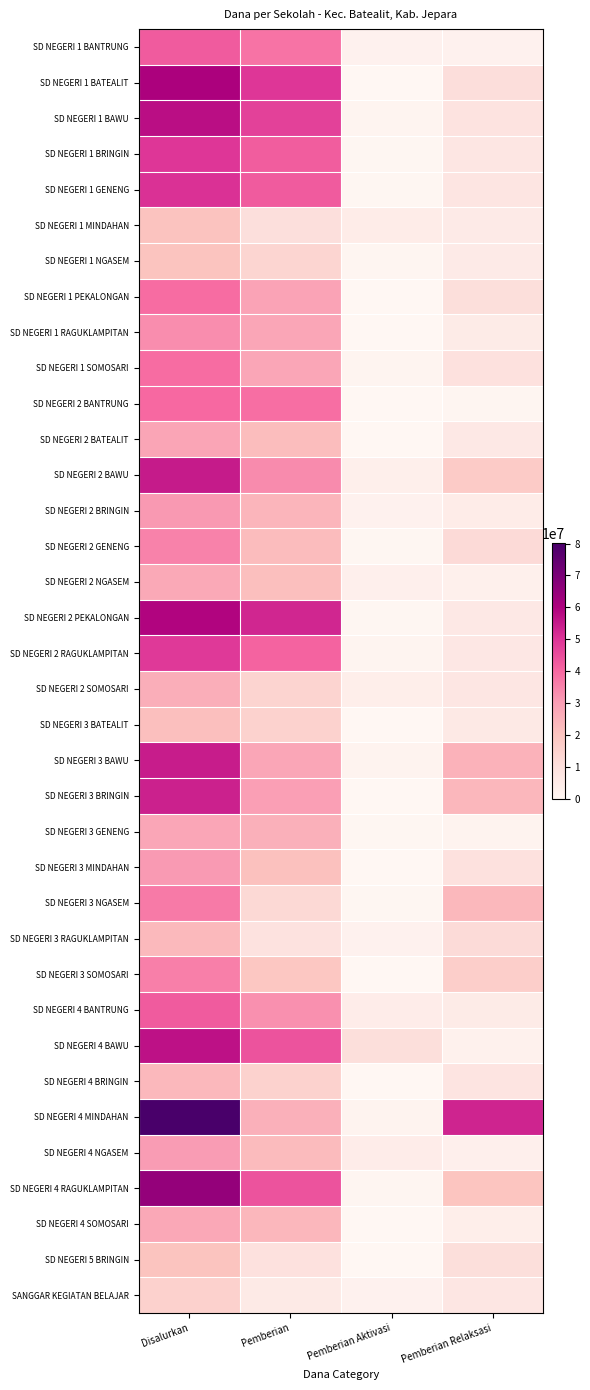

Reading left to right, list all the values displayed in this chart.

SD NEGERI 1 BANTRUNG: Disalurkan=42525000	Pemberian=38025000	Pemberian Aktivasi=2250000	Pemberian Relaksasi=2250000
SD NEGERI 1 BATEALIT: Disalurkan=60300000	Pemberian=49500000	Pemberian Aktivasi=0	Pemberian Relaksasi=10800000
SD NEGERI 1 BAWU: Disalurkan=57375000	Pemberian=47475000	Pemberian Aktivasi=1350000	Pemberian Relaksasi=8550000
SD NEGERI 1 BRINGIN: Disalurkan=49725000	Pemberian=42075000	Pemberian Aktivasi=450000	Pemberian Relaksasi=7200000
SD NEGERI 1 GENENG: Disalurkan=50400000	Pemberian=42300000	Pemberian Aktivasi=450000	Pemberian Relaksasi=7650000
SD NEGERI 1 MINDAHAN: Disalurkan=20475000	Pemberian=10125000	Pemberian Aktivasi=4950000	Pemberian Relaksasi=5400000
SD NEGERI 1 NGASEM: Disalurkan=20250000	Pemberian=13950000	Pemberian Aktivasi=900000	Pemberian Relaksasi=5400000
SD NEGERI 1 PEKALONGAN: Disalurkan=39375000	Pemberian=28800000	Pemberian Aktivasi=0	Pemberian Relaksasi=10575000
SD NEGERI 1 RAGUKLAMPITAN: Disalurkan=33300000	Pemberian=28125000	Pemberian Aktivasi=0	Pemberian Relaksasi=5175000
SD NEGERI 1 SOMOSARI: Disalurkan=39150000	Pemberian=28125000	Pemberian Aktivasi=1350000	Pemberian Relaksasi=9675000
SD NEGERI 2 BANTRUNG: Disalurkan=39825000	Pemberian=38925000	Pemberian Aktivasi=0	Pemberian Relaksasi=900000
SD NEGERI 2 BATEALIT: Disalurkan=28350000	Pemberian=22050000	Pemberian Aktivasi=0	Pemberian Relaksasi=6300000
SD NEGERI 2 BAWU: Disalurkan=54900000	Pemberian=33525000	Pemberian Aktivasi=3600000	Pemberian Relaksasi=17775000
SD NEGERI 2 BRINGIN: Disalurkan=31275000	Pemberian=24300000	Pemberian Aktivasi=2250000	Pemberian Relaksasi=4725000
SD NEGERI 2 GENENG: Disalurkan=35100000	Pemberian=22500000	Pemberian Aktivasi=450000	Pemberian Relaksasi=12150000
SD NEGERI 2 NGASEM: Disalurkan=27450000	Pemberian=21375000	Pemberian Aktivasi=3150000	Pemberian Relaksasi=2925000
SD NEGERI 2 PEKALONGAN: Disalurkan=59400000	Pemberian=52650000	Pemberian Aktivasi=450000	Pemberian Relaksasi=6300000
SD NEGERI 2 RAGUKLAMPITAN: Disalurkan=49050000	Pemberian=40950000	Pemberian Aktivasi=1350000	Pemberian Relaksasi=6750000
SD NEGERI 2 SOMOSARI: Disalurkan=26100000	Pemberian=14625000	Pemberian Aktivasi=4050000	Pemberian Relaksasi=7425000
SD NEGERI 3 BATEALIT: Disalurkan=21375000	Pemberian=15300000	Pemberian Aktivasi=0	Pemberian Relaksasi=6075000
SD NEGERI 3 BAWU: Disalurkan=54450000	Pemberian=27900000	Pemberian Aktivasi=1800000	Pemberian Relaksasi=24750000
SD NEGERI 3 BRINGIN: Disalurkan=53550000	Pemberian=29925000	Pemberian Aktivasi=0	Pemberian Relaksasi=23625000
SD NEGERI 3 GENENG: Disalurkan=27900000	Pemberian=25650000	Pemberian Aktivasi=450000	Pemberian Relaksasi=1800000
SD NEGERI 3 MINDAHAN: Disalurkan=30825000	Pemberian=21150000	Pemberian Aktivasi=0	Pemberian Relaksasi=9675000
SD NEGERI 3 NGASEM: Disalurkan=36675000	Pemberian=12825000	Pemberian Aktivasi=450000	Pemberian Relaksasi=23400000
SD NEGERI 3 RAGUKLAMPITAN: Disalurkan=22950000	Pemberian=8775000	Pemberian Aktivasi=2475000	Pemberian Relaksasi=11700000
SD NEGERI 3 SOMOSARI: Disalurkan=35775000	Pemberian=19350000	Pemberian Aktivasi=0	Pemberian Relaksasi=16425000
SD NEGERI 4 BANTRUNG: Disalurkan=42300000	Pemberian=32625000	Pemberian Aktivasi=4500000	Pemberian Relaksasi=5175000
SD NEGERI 4 BAWU: Disalurkan=56925000	Pemberian=43875000	Pemberian Aktivasi=10350000	Pemberian Relaksasi=2700000
SD NEGERI 4 BRINGIN: Disalurkan=23175000	Pemberian=15300000	Pemberian Aktivasi=0	Pemberian Relaksasi=7875000
SD NEGERI 4 MINDAHAN: Disalurkan=80100000	Pemberian=25425000	Pemberian Aktivasi=1575000	Pemberian Relaksasi=53100000
SD NEGERI 4 NGASEM: Disalurkan=30375000	Pemberian=22725000	Pemberian Aktivasi=4500000	Pemberian Relaksasi=3150000
SD NEGERI 4 RAGUKLAMPITAN: Disalurkan=64800000	Pemberian=44100000	Pemberian Aktivasi=900000	Pemberian Relaksasi=19800000
SD NEGERI 4 SOMOSARI: Disalurkan=27675000	Pemberian=23625000	Pemberian Aktivasi=0	Pemberian Relaksasi=4050000
SD NEGERI 5 BRINGIN: Disalurkan=20025000	Pemberian=9675000	Pemberian Aktivasi=0	Pemberian Relaksasi=10350000
SANGGAR KEGIATAN BELAJAR: Disalurkan=15525000	Pemberian=5850000	Pemberian Aktivasi=2250000	Pemberian Relaksasi=7425000